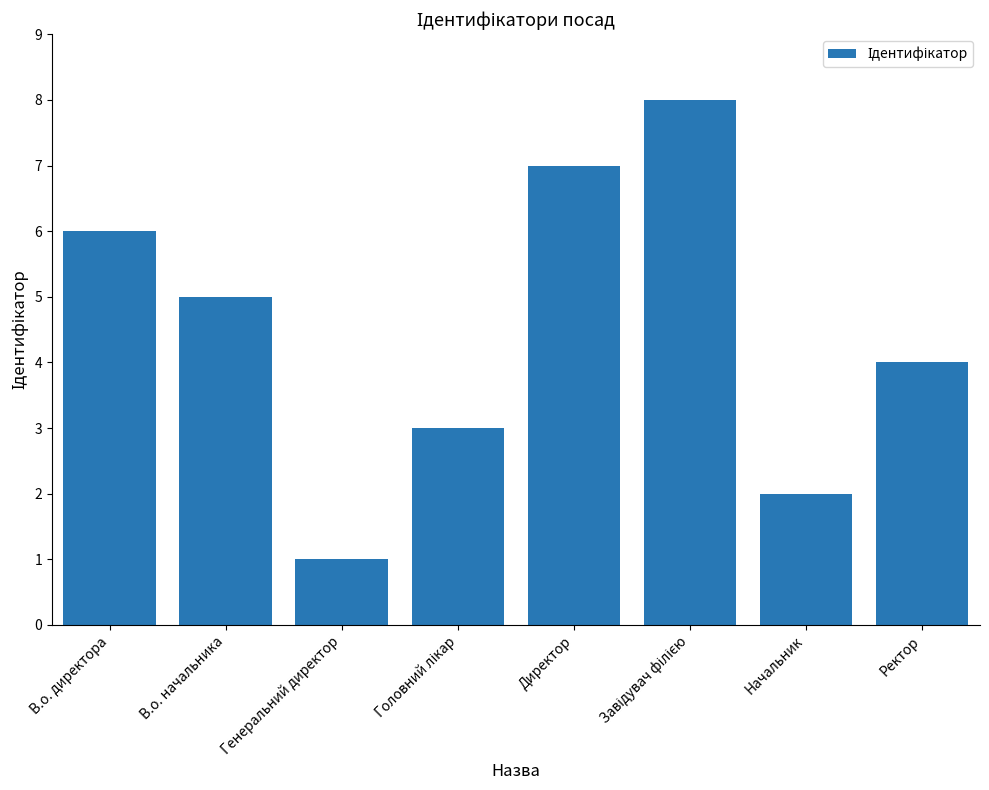

What is the label of the 1st bar from the left?

В.о. директора